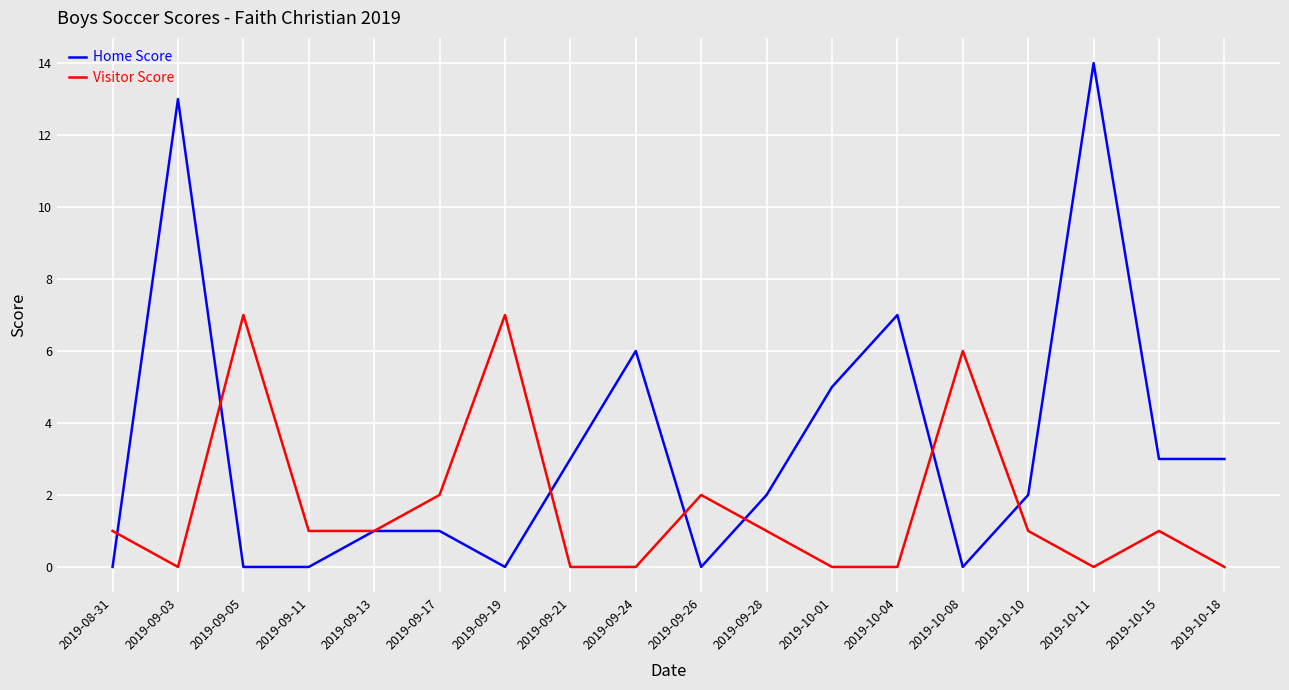

What is the average value of the Visitor Score series?

2